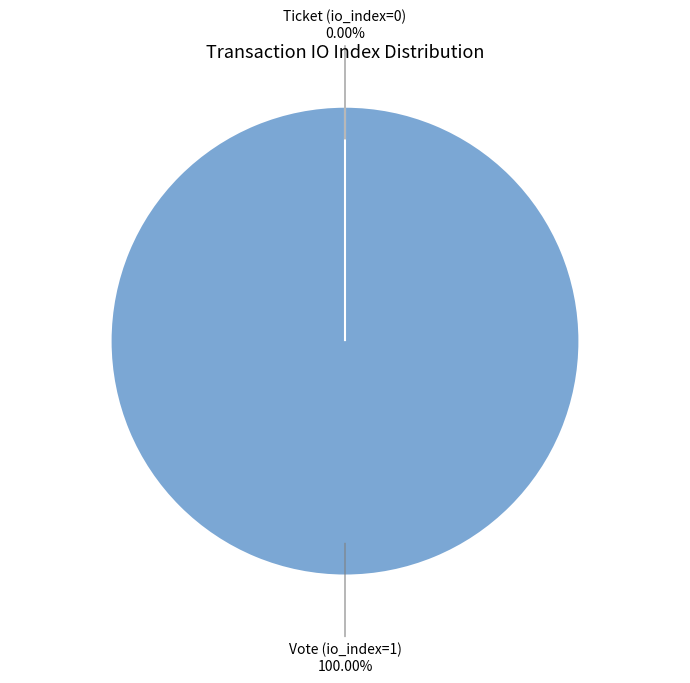

Which slice represents more than half of the pie?

Vote (io_index=1)